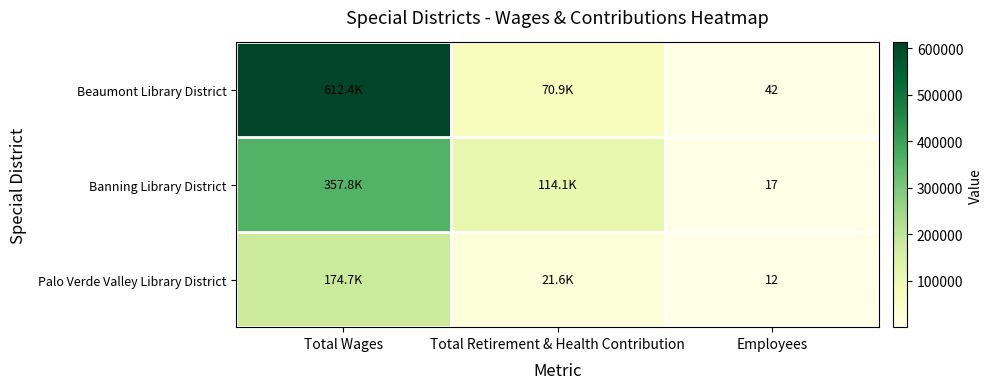

At which category is the sum across all series the highest?

Total Wages